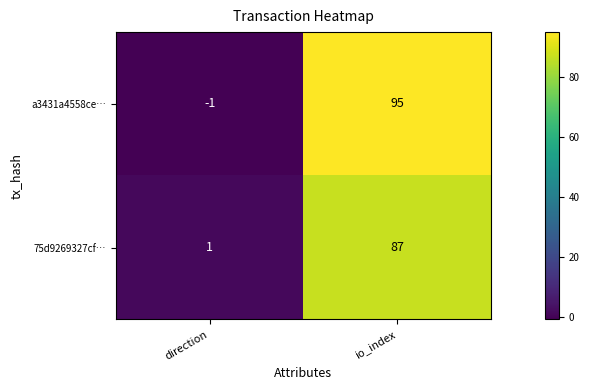

Rank the series by their maximum value, from highest to lowest.

a3431a4558ce…, 75d9269327cf…